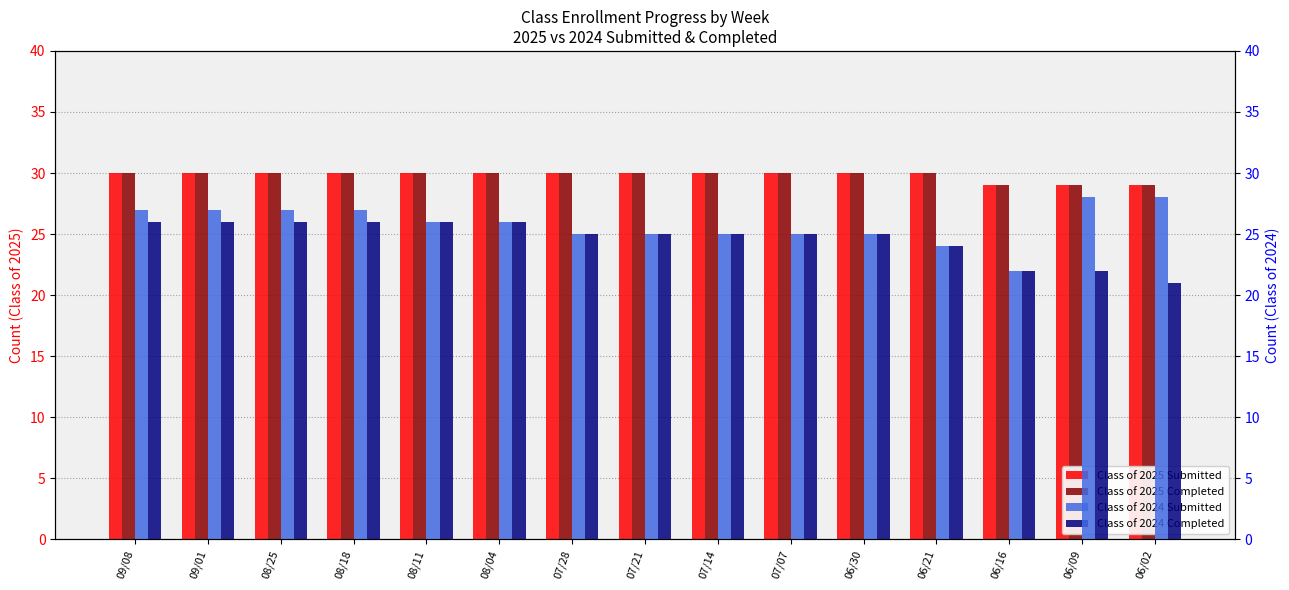

What position from the left is 07/14?

9